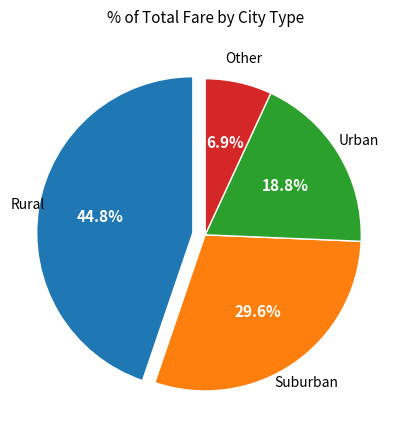

Is there any slice that represents more than half of the pie?

No